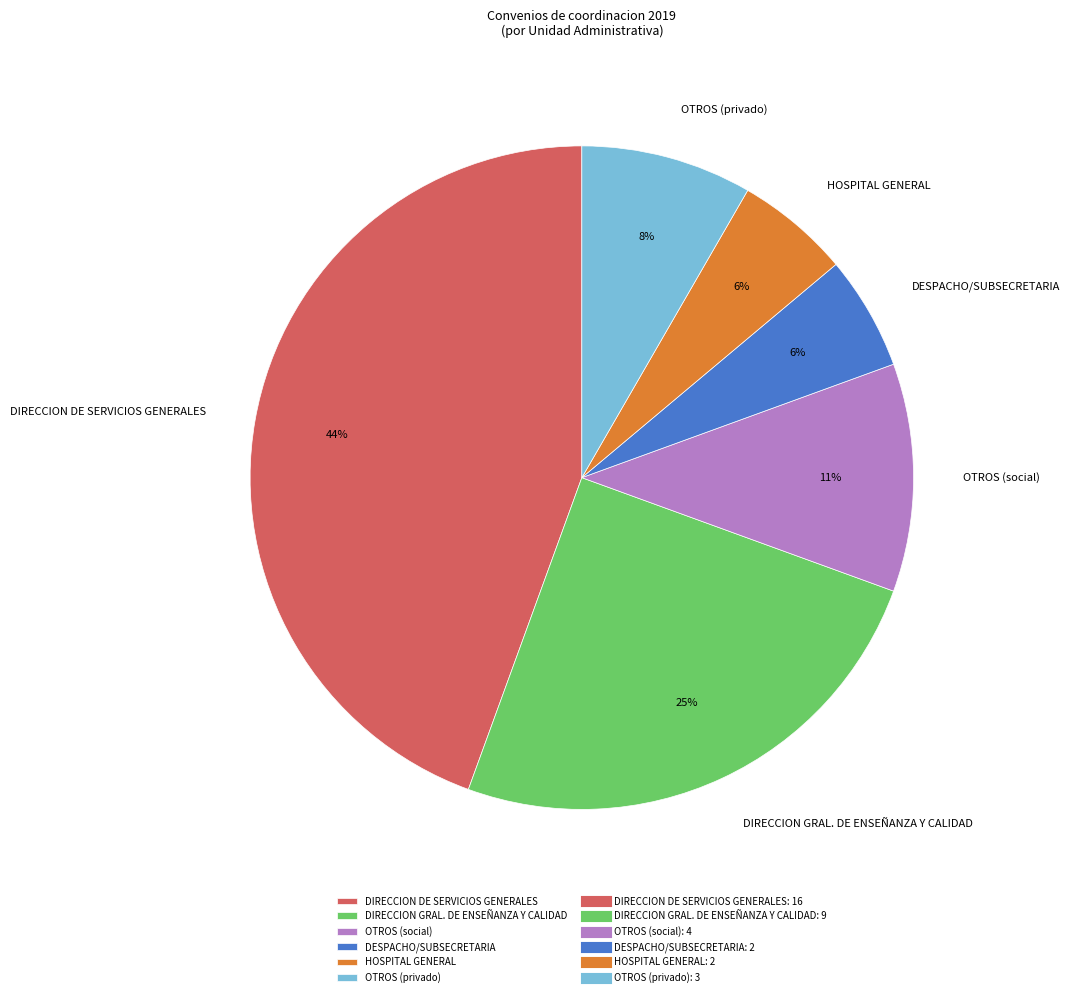

Is the sum of DIRECCION GRAL. DE ENSEÑANZA Y CALIDAD and OTROS (social) greater than half?

No